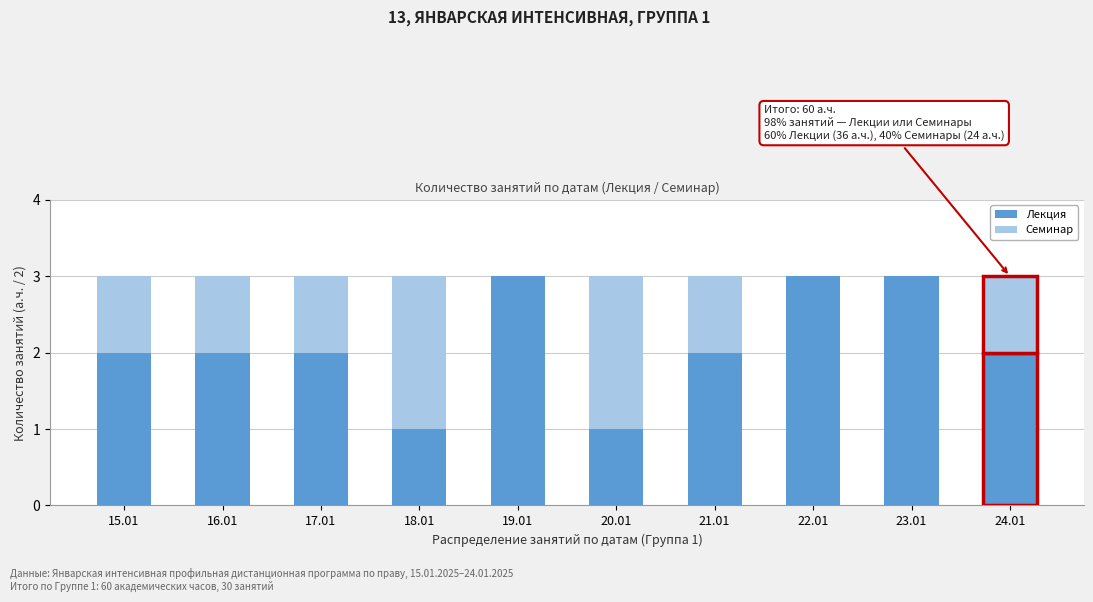

Reading left to right, what are the values for Лекция?

15.01=2	16.01=2	17.01=2	18.01=1	19.01=3	20.01=1	21.01=2	22.01=3	23.01=3	24.01=2